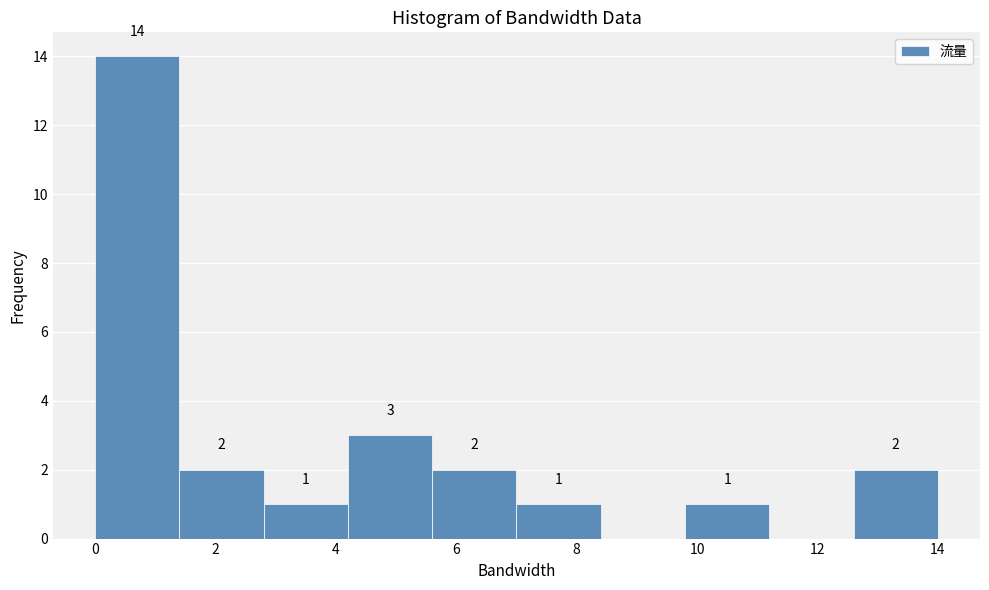

Which range on the x-axis has the tallest bar?

0.0 to 1.4